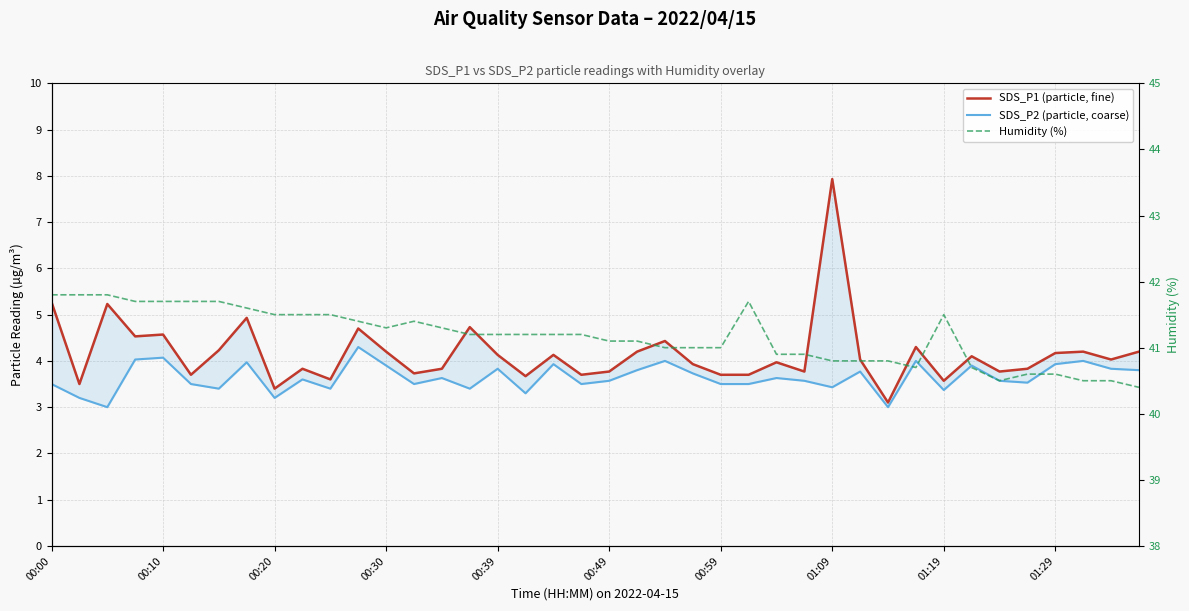

What is the smallest value displayed?

3.0